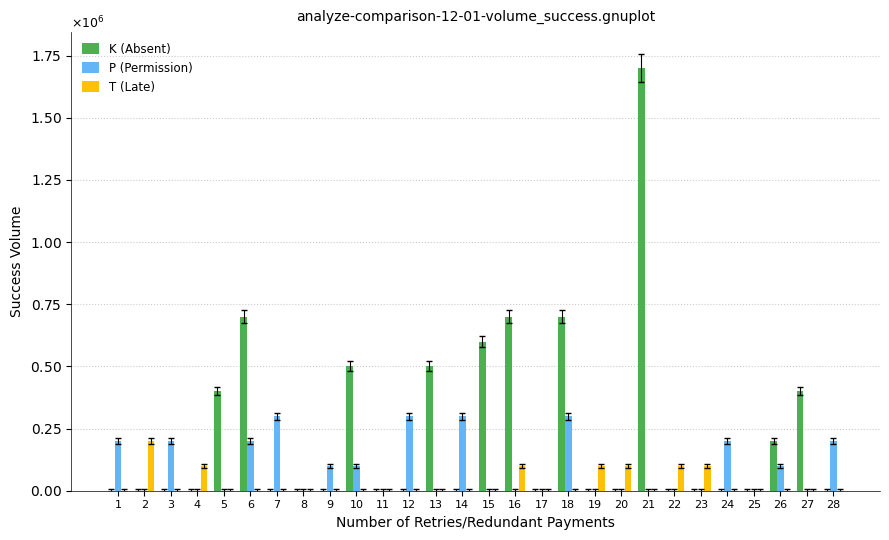

Rank the series at 3 from highest to lowest value.

P (Permission), K (Absent), T (Late)